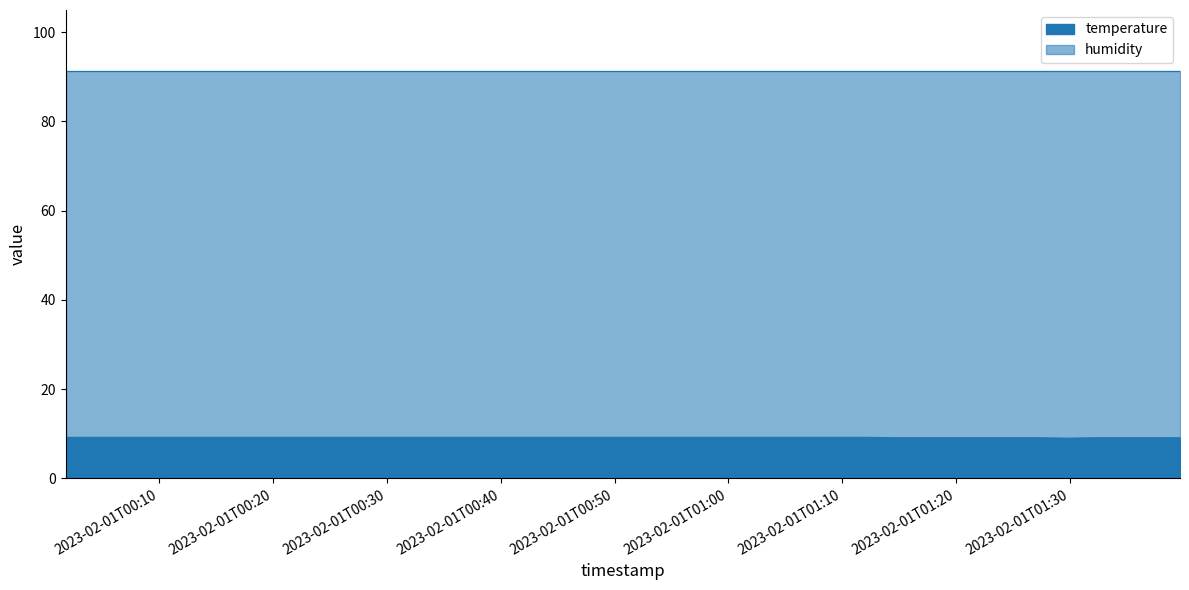

Does the chart have visible grid lines?

No